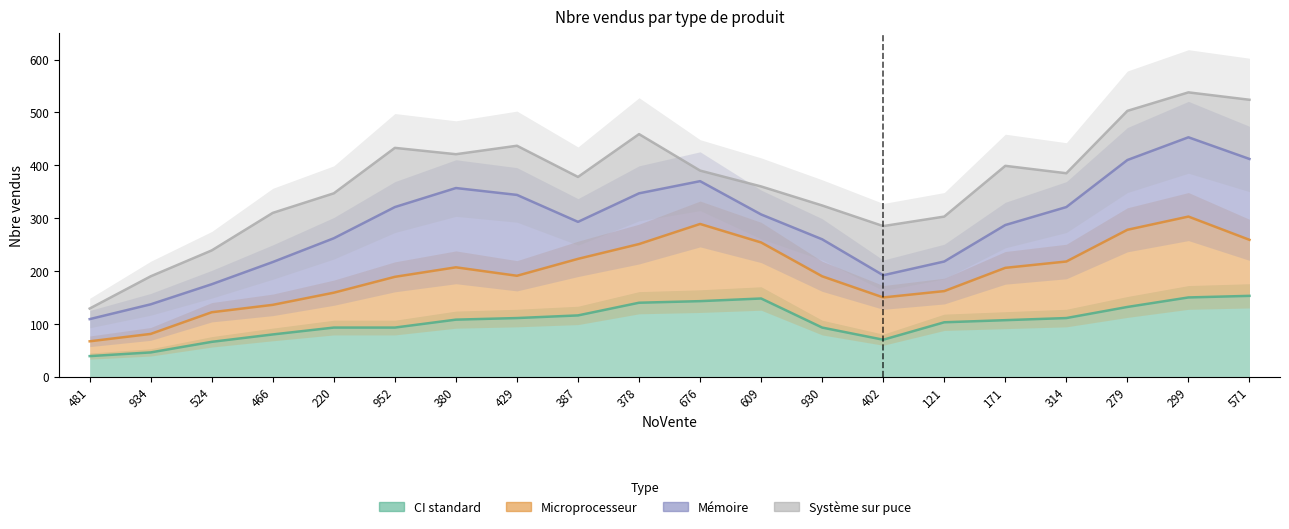

Is the value of Mémoire at 171 greater than the value of Système sur puce at 466?

No